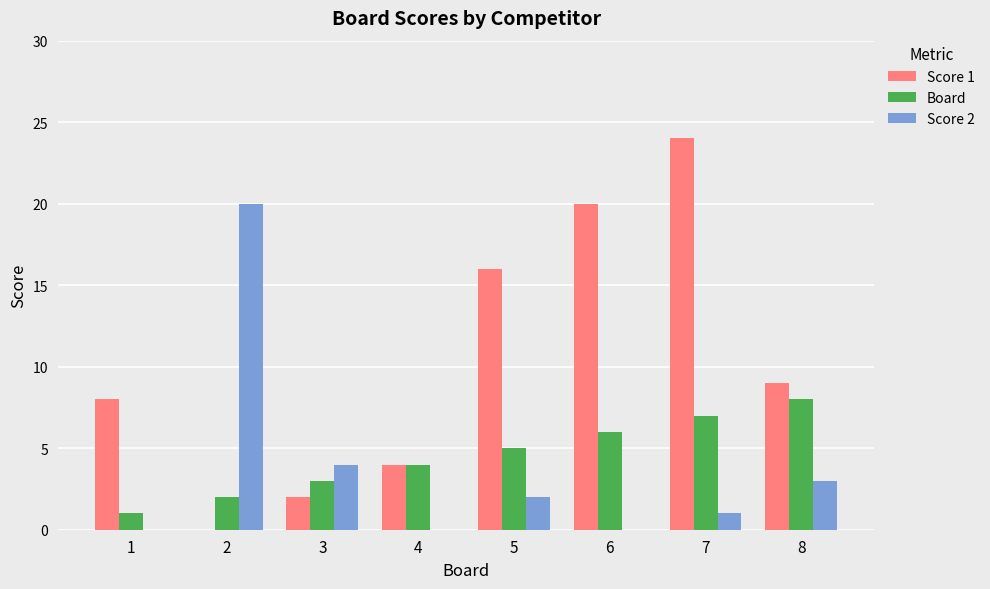

What is the sum of all Score 1 values?

83